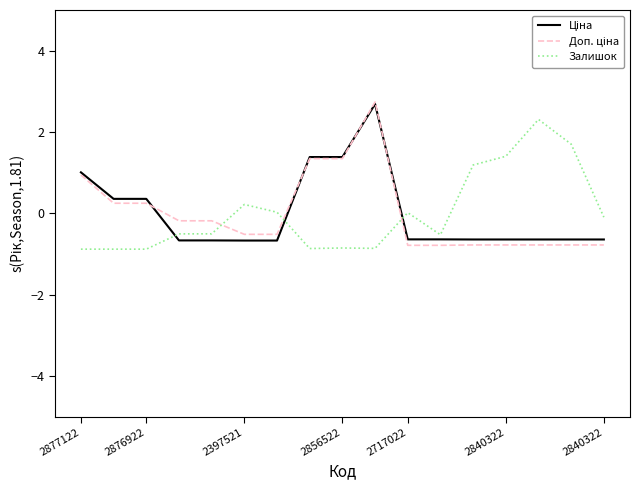

What is the minimum value shown in the chart?

-0.9